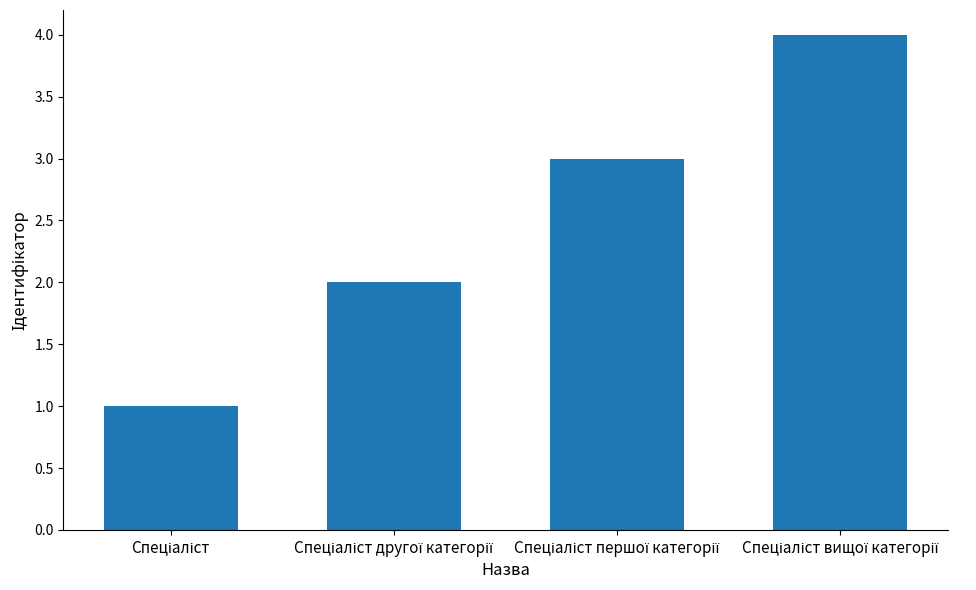

What is the sum of all values?

10